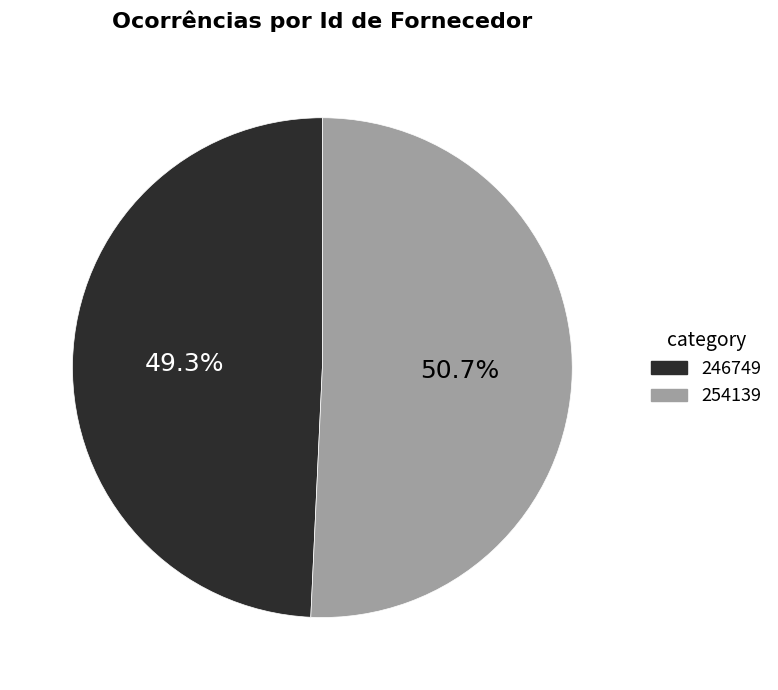

The 246749 slice represents 41% of the pie. True or false?

False